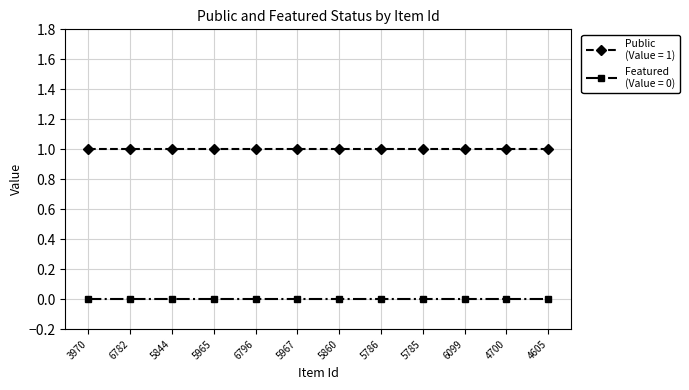

What is the label of the 7th point from the left?

5860